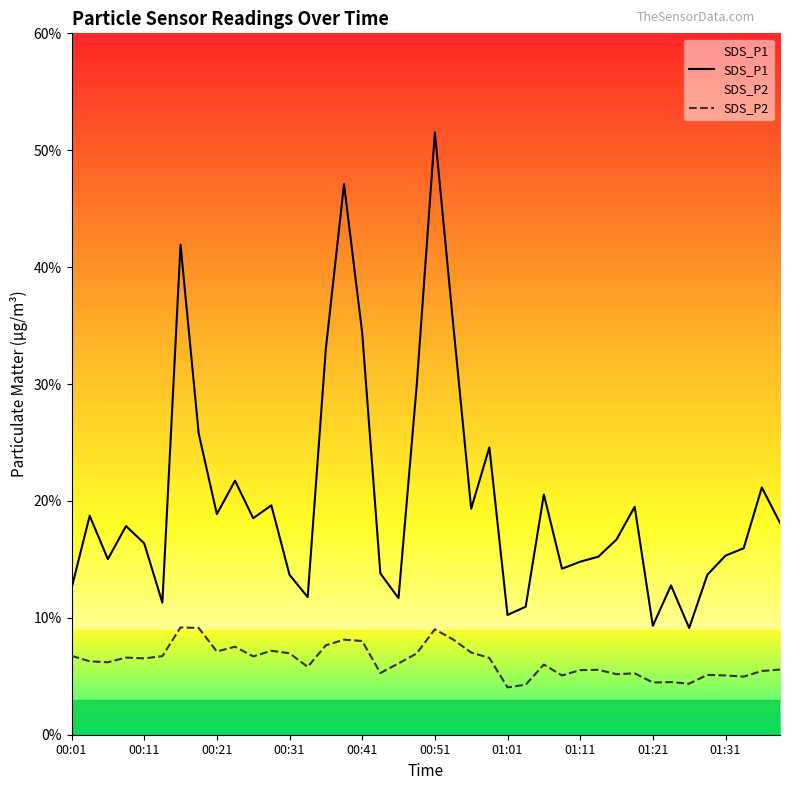

What is the average value of the SDS_P2 series?

6.3